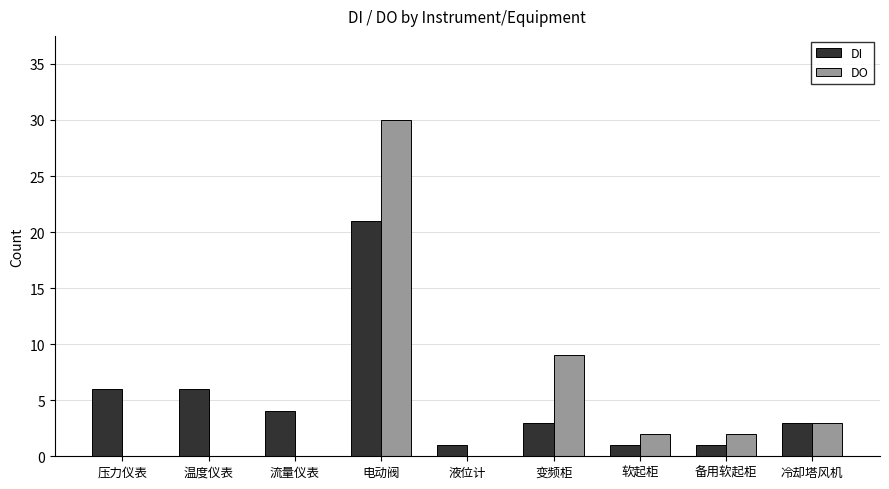

Which series has the widest spread of values?

DO